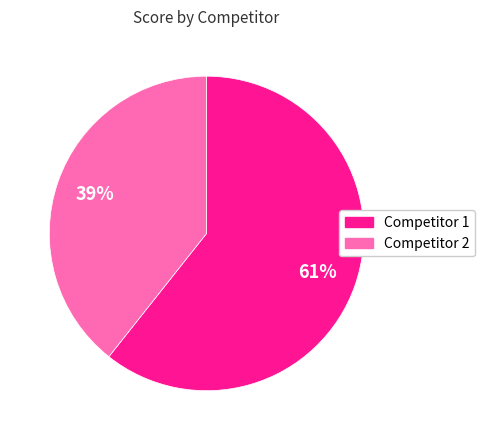

Is there any slice that represents more than half of the pie?

Yes